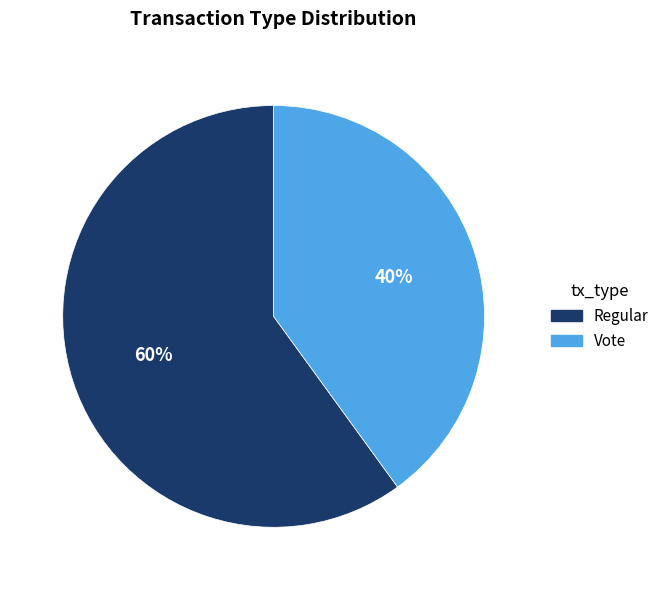

The Vote slice represents 40% of the pie. True or false?

True